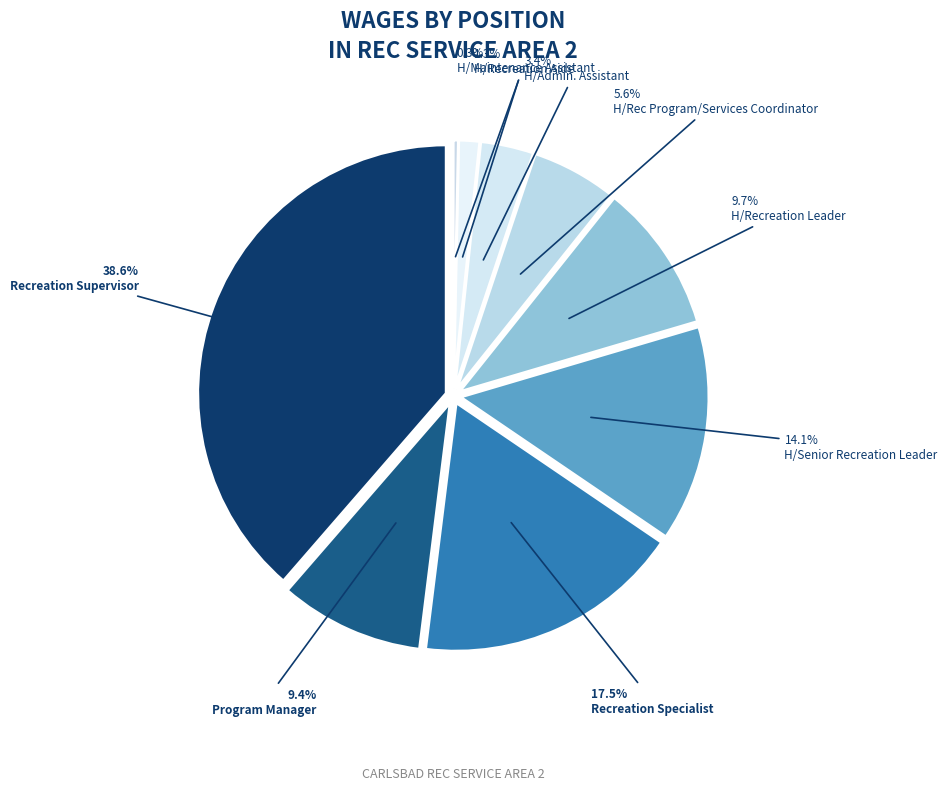

Which category has the smallest portion of the pie?

H/Maintenance Assistant